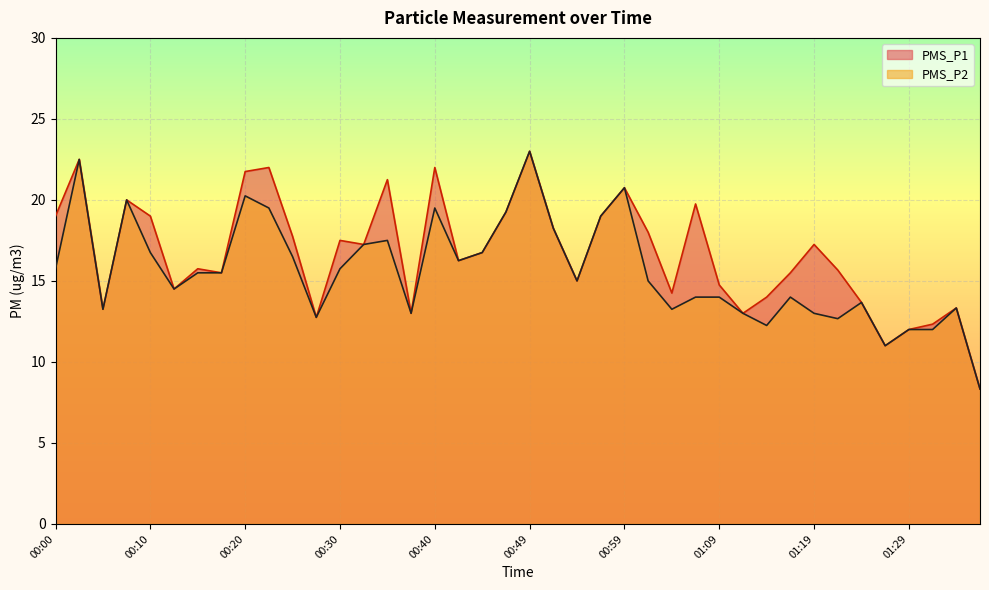

What is the sum of the PMS_P2 values at 00:08 and 01:26?

31.0